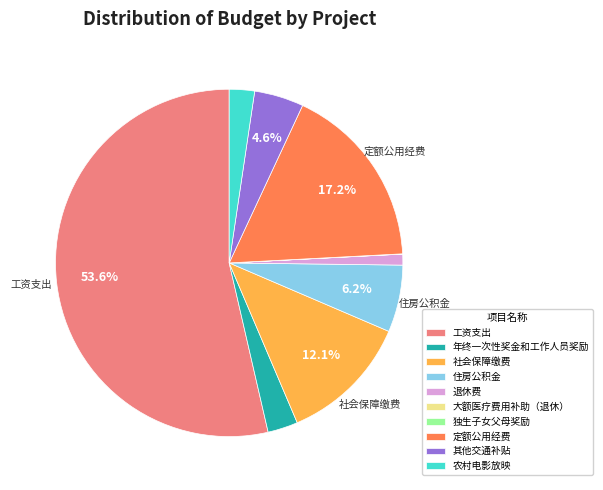

Does any single category account for the majority?

Yes